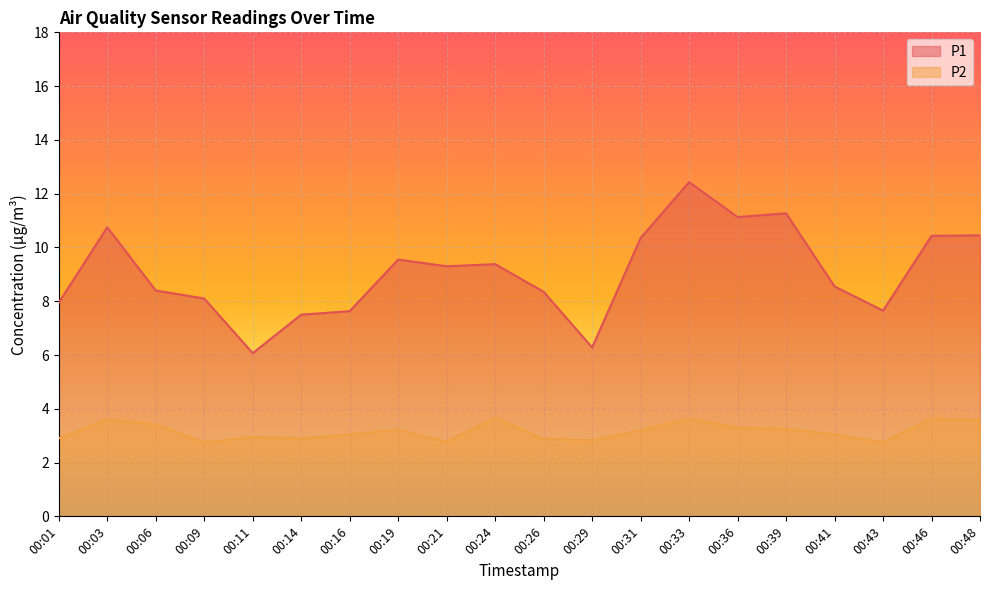

Reading right to left, what are all the values shown in this chart?

P1: 00:48=10.4	00:46=10.4	00:43=7.7	00:41=8.6	00:39=11.3	00:36=11.1	00:33=12.4	00:31=10.3	00:29=6.3	00:26=8.3	00:24=9.4	00:21=9.3	00:19=9.6	00:16=7.6	00:14=7.5	00:11=6.1	00:09=8.1	00:06=8.4	00:03=10.8	00:01=8.0
P2: 00:48=3.6	00:46=3.6	00:43=2.8	00:41=3.0	00:39=3.2	00:36=3.3	00:33=3.6	00:31=3.2	00:29=2.8	00:26=2.9	00:24=3.7	00:21=2.8	00:19=3.2	00:16=3.0	00:14=2.9	00:11=3.0	00:09=2.8	00:06=3.4	00:03=3.6	00:01=2.9